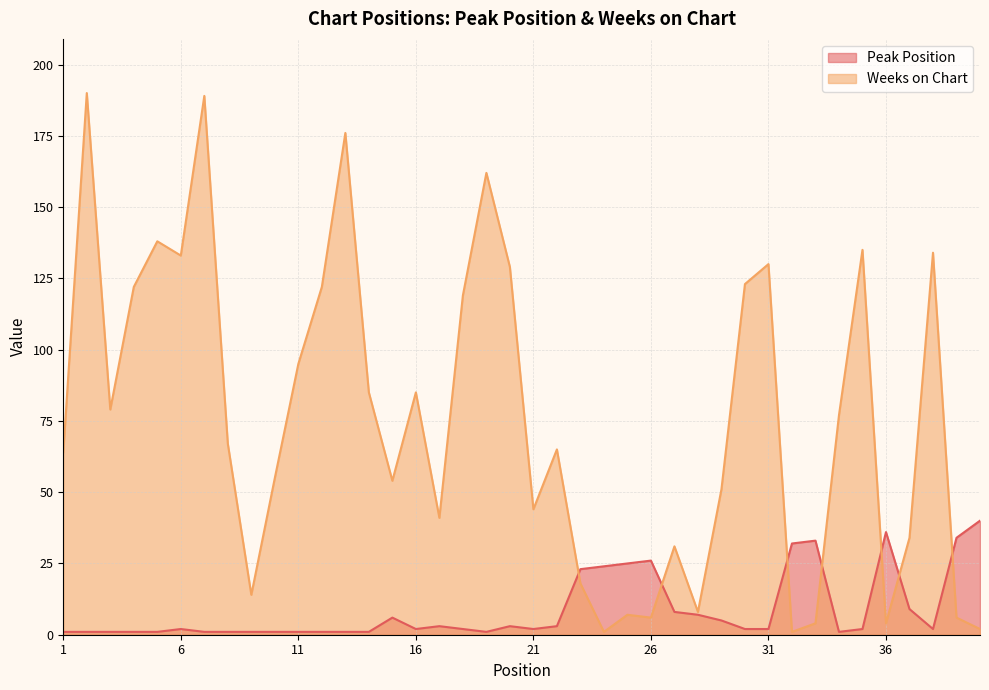

Is it true that Peak Position equals 34 at 39?

True